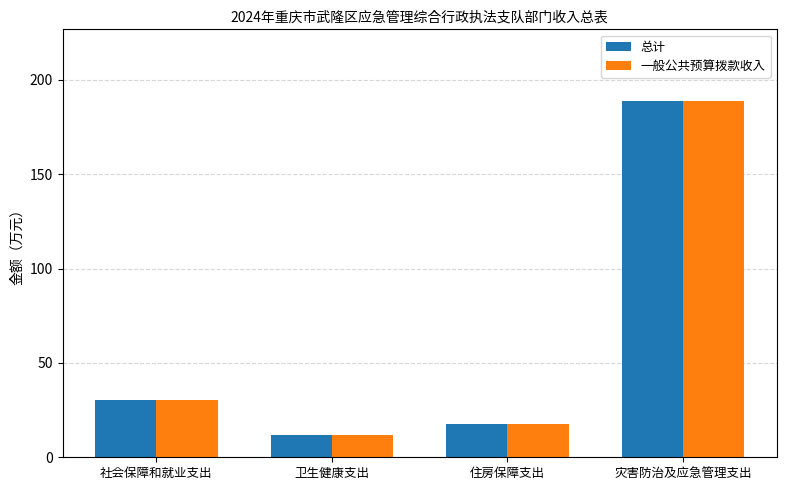

What is the average value of the 一般公共预算拨款收入 series?

62.1